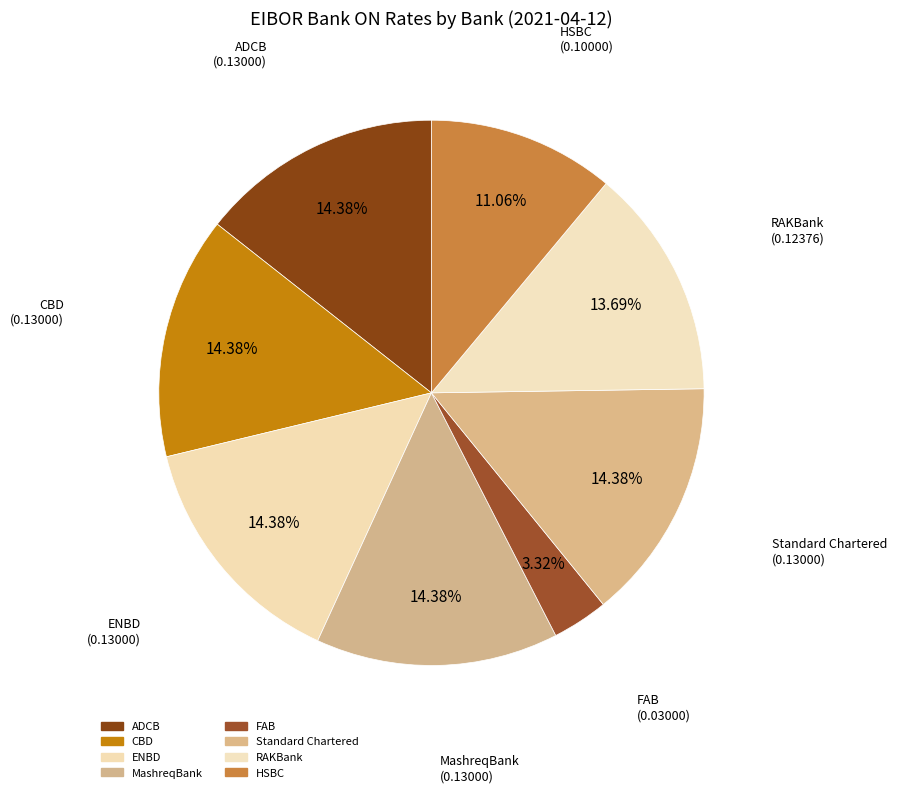

What is the change in value from FAB to Standard Chartered?

+0.1